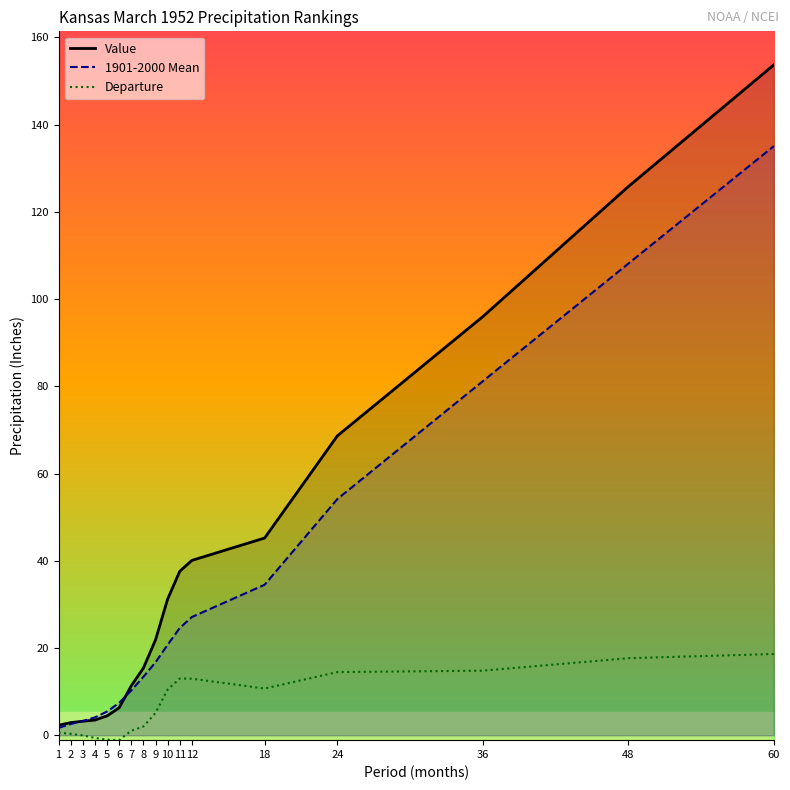

How many values in the 1901-2000 Mean series are below 16?

8